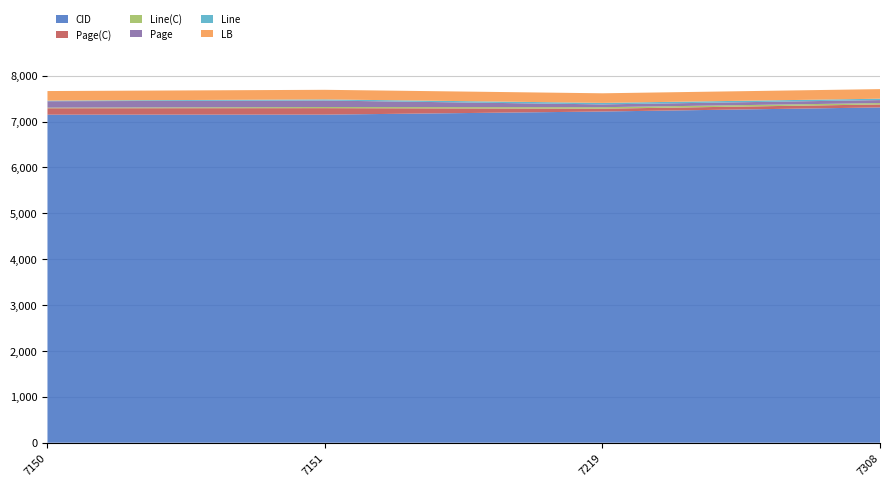

Reading left to right, what are all the values shown in this chart?

CID: 7150	7151	7219	7308
Page(C): 140	141	61	65
Line(C): 13	25	33	30
Page: 140	141	61	65
Line: 13	25	33	30
LB: 209	209	209	209